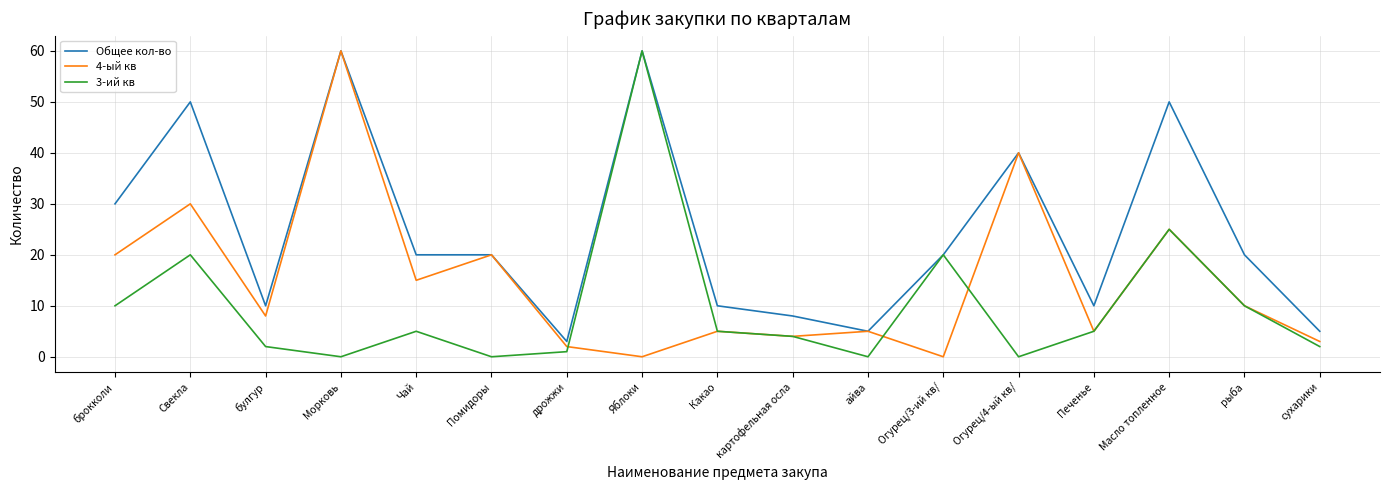

What is the difference between the highest and lowest values at сухарики?

3